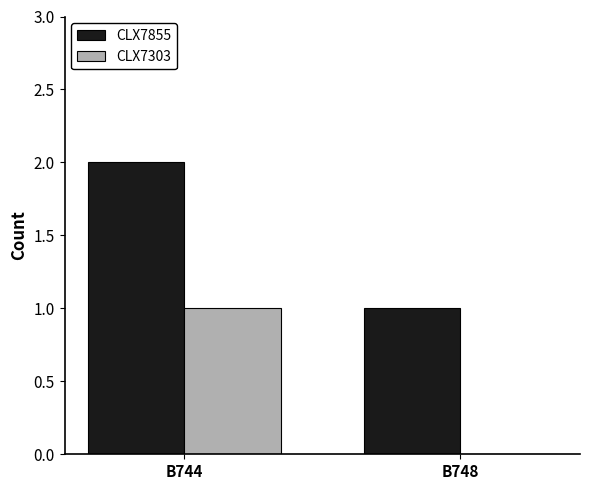

The value of CLX7303 at B748 is 0. True or false?

True